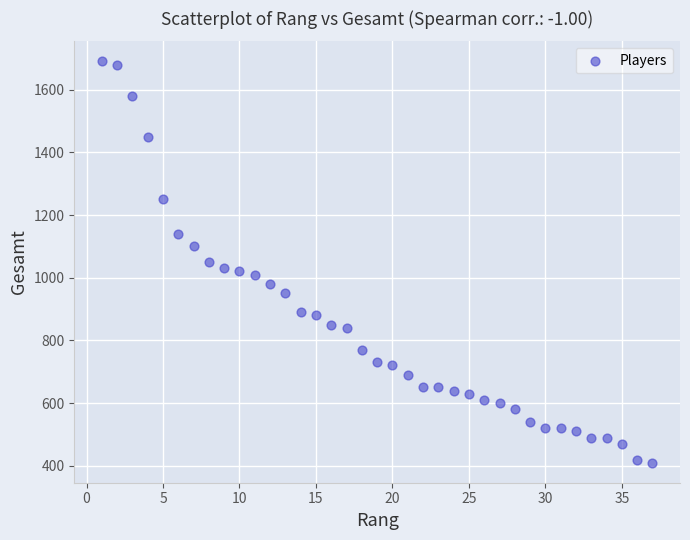

What is the range of X values (max minus min)?

36